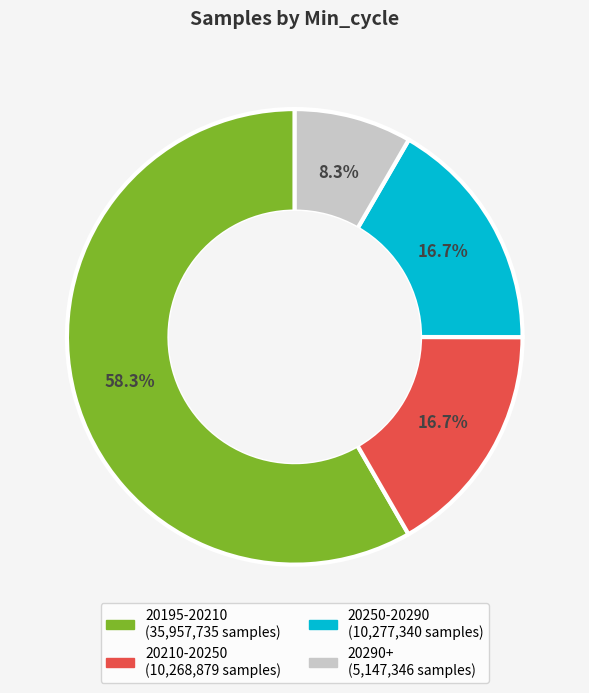

Is there a majority slice in this chart?

Yes